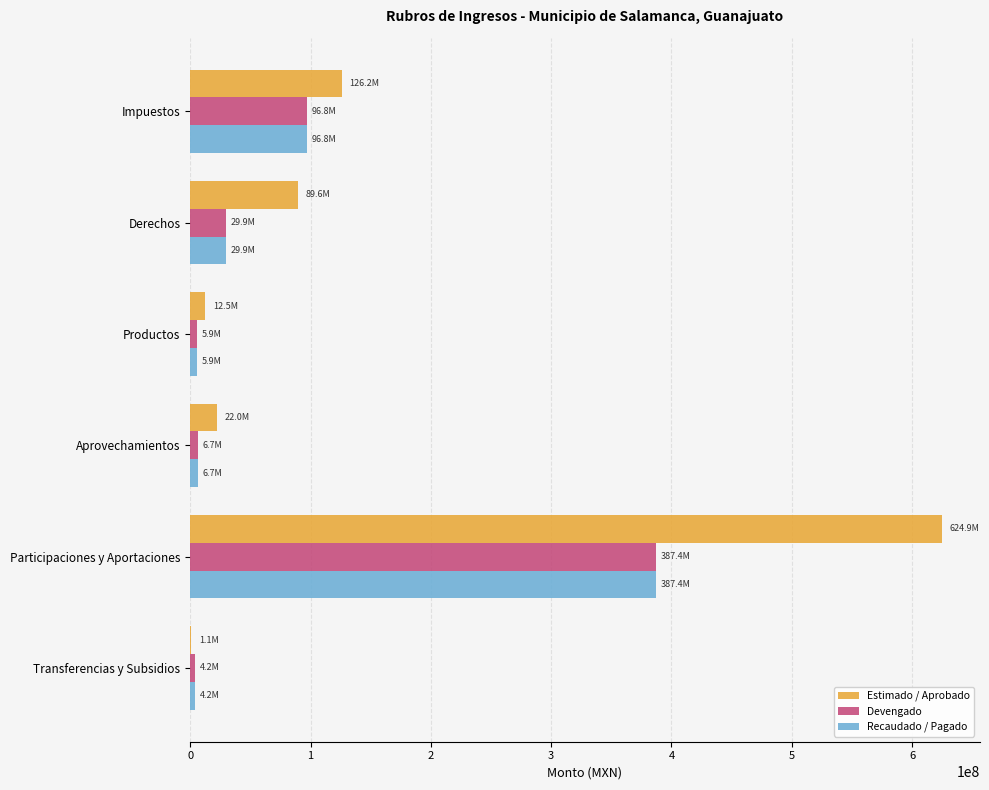

What is the approximate value of Devengado at Derechos?

29877893.8